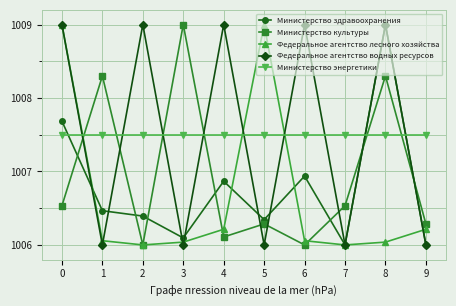

What is the difference between the maximum and minimum values in the Федеральное агентство водных ресурсов series?

3.0